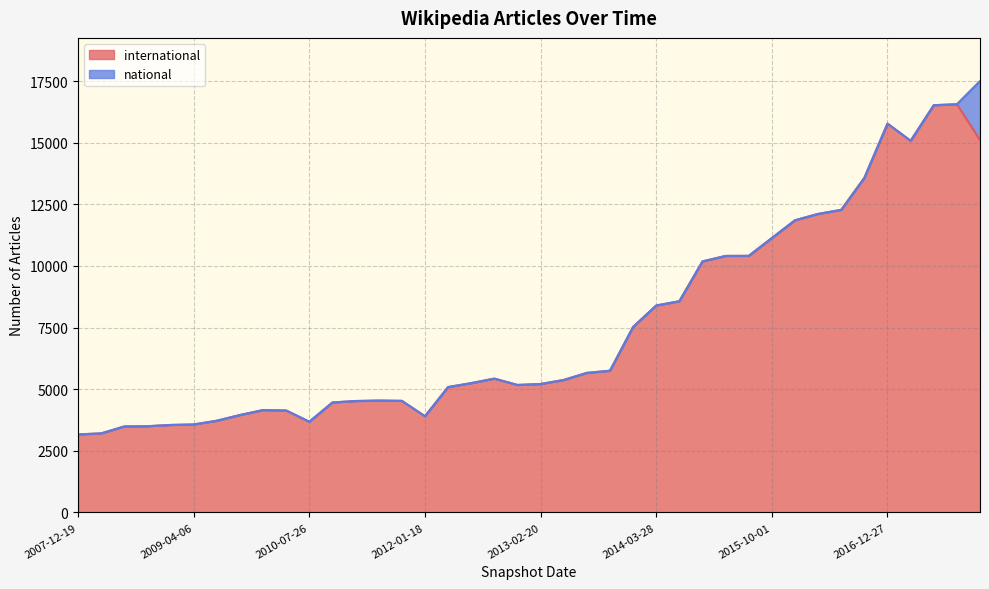

What position from the right is 2014-09-08?

14